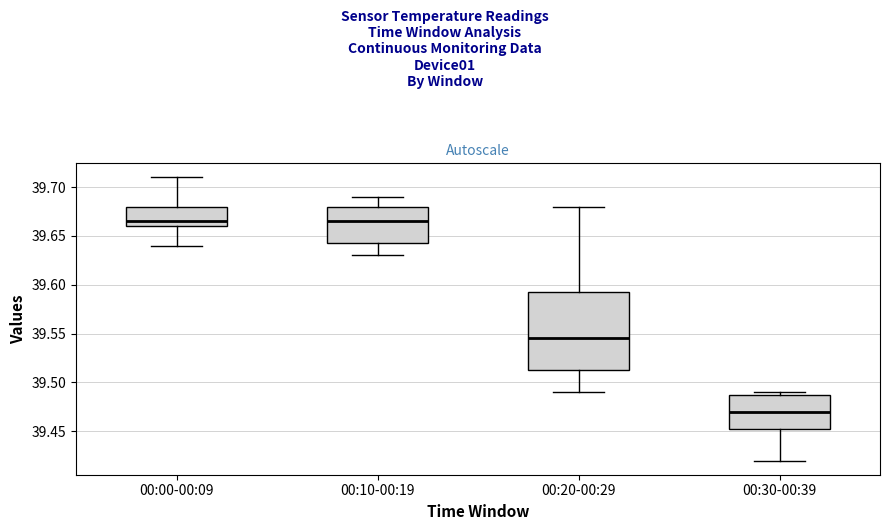

Where does the upper whisker of the box for 00:00-00:09 end on the y-axis? The values are not printed on the chart, so give them approximately, as read against the axis.

39.710